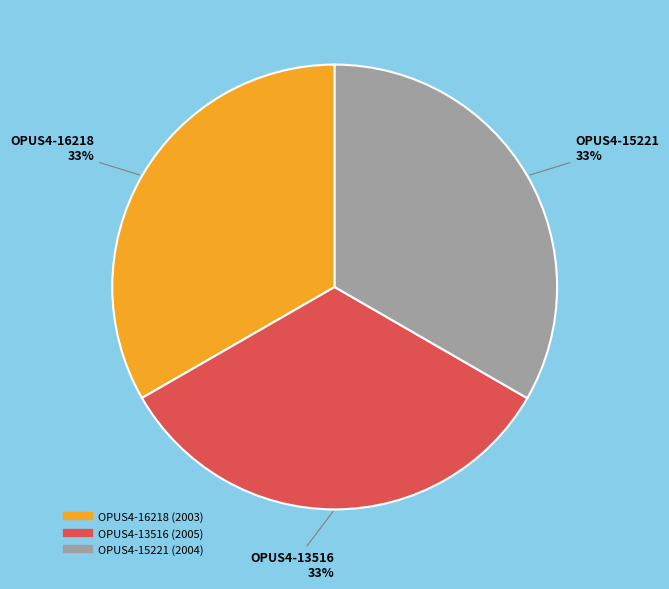

Is there a majority slice in this chart?

No